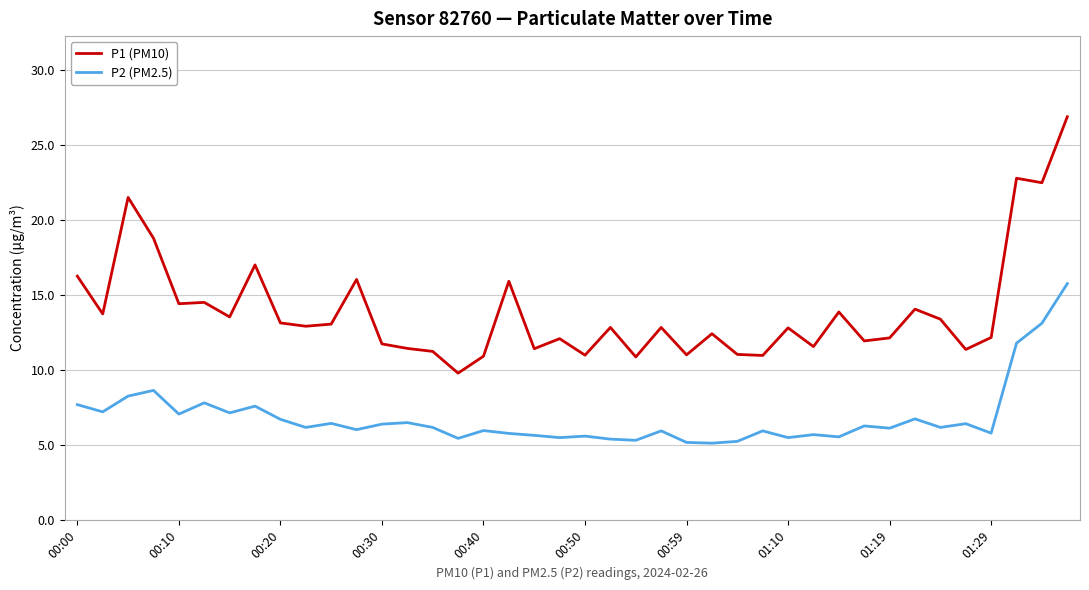

Which series has the largest range (max minus min)?

P1 (PM10)